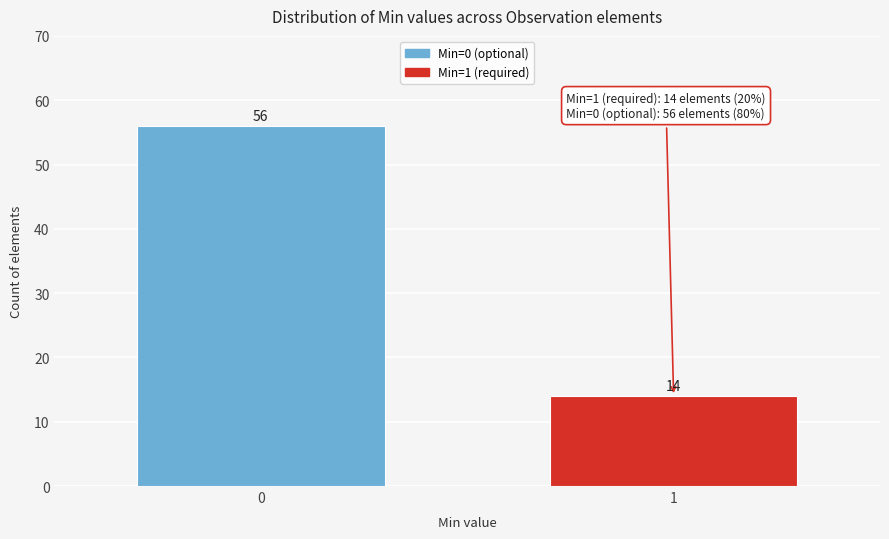

Reading right to left, transcribe all the data shown in this chart.

14	56